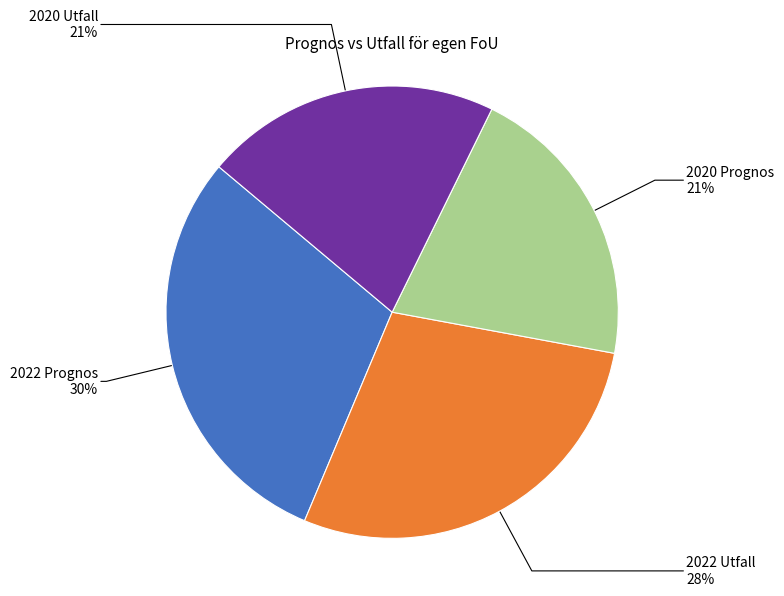

Is there a majority slice in this chart?

No